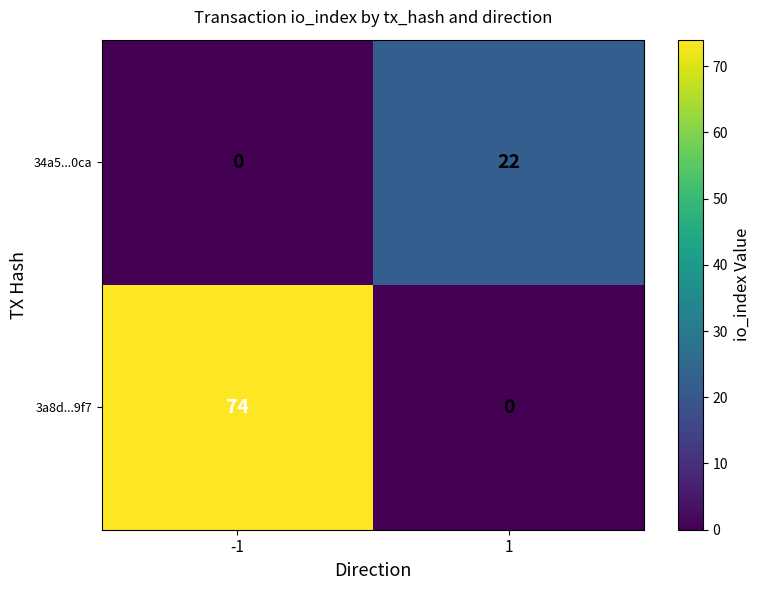

Reading left to right, list all the values displayed in this chart.

34a5...0ca: 0	22
3a8d...9f7: 74	0